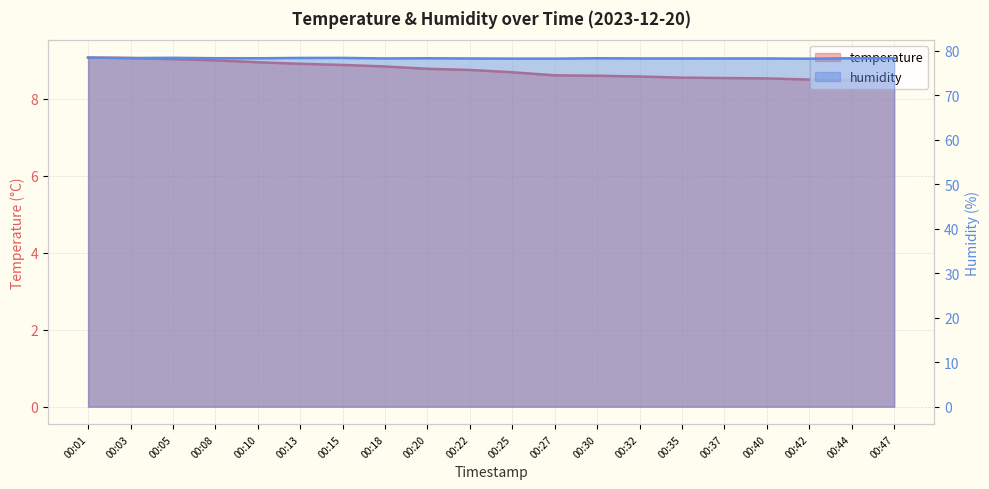

At which category does the chart reach its peak across all series?

00:01